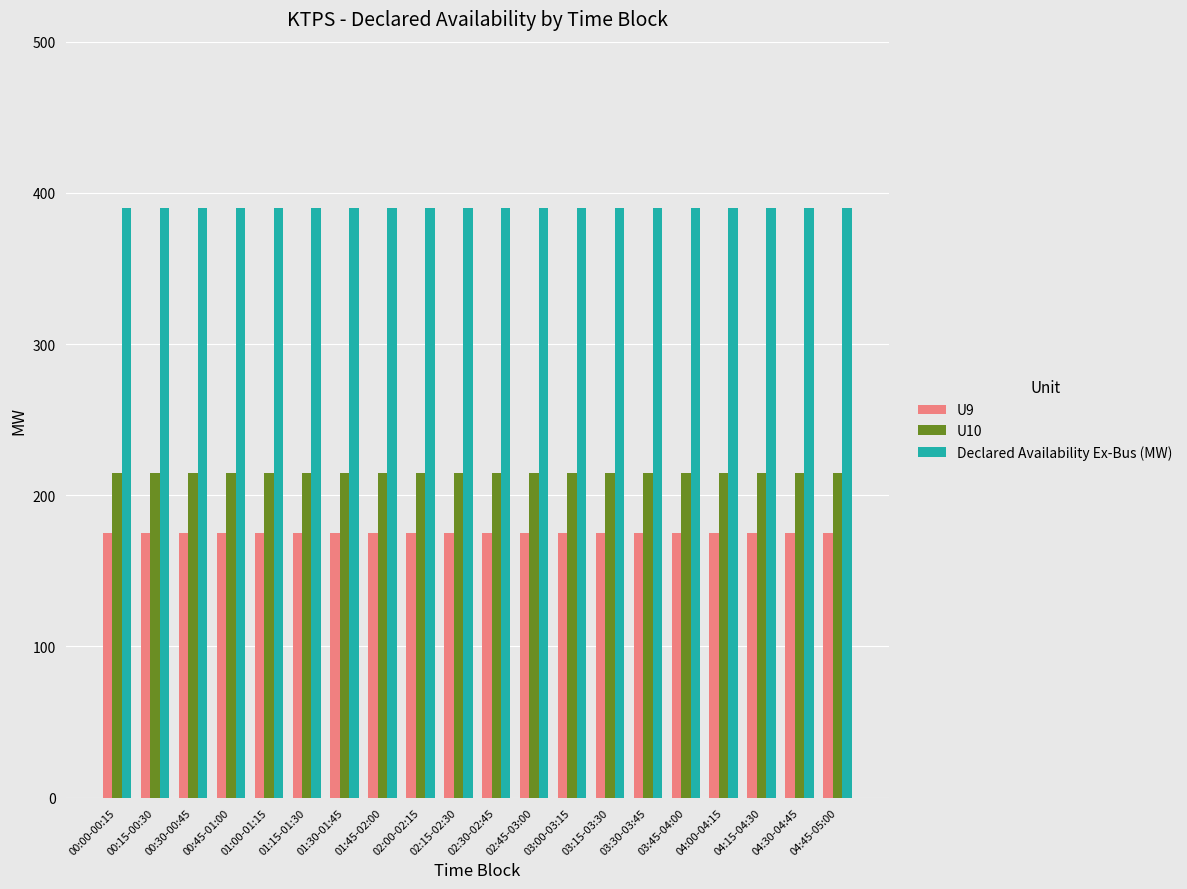

Count the number of categories in the chart.

20